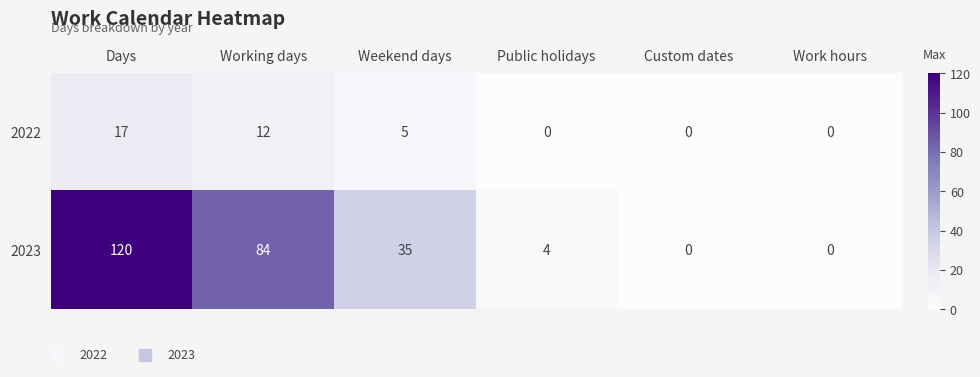

Reading left to right, extract all data points from this chart.

2022: 17	12	5	0	0	0
2023: 120	84	35	4	0	0